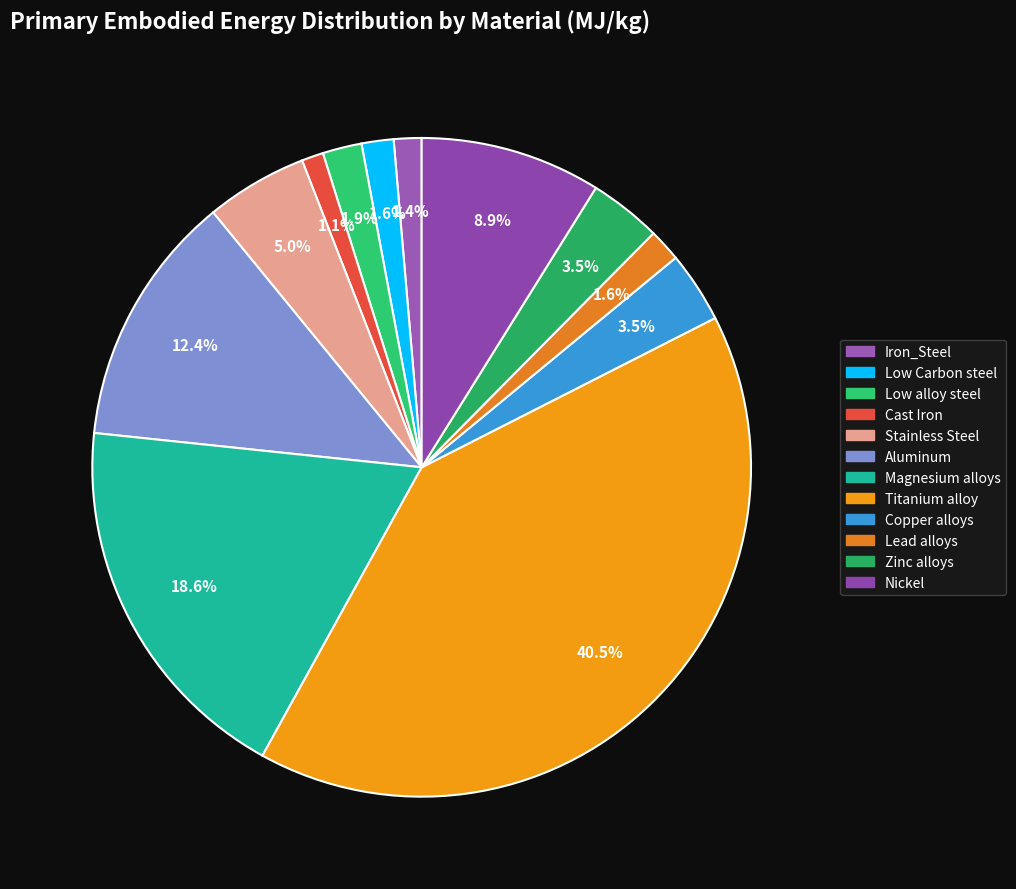

Which category has the smallest portion of the pie?

Cast Iron